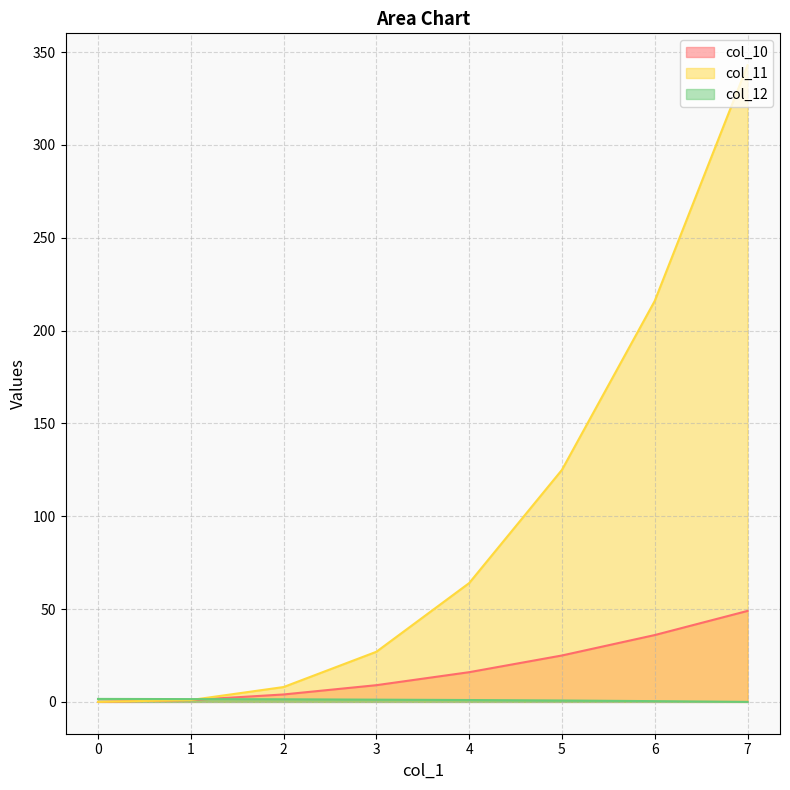

How many lines are shown in the chart?

3